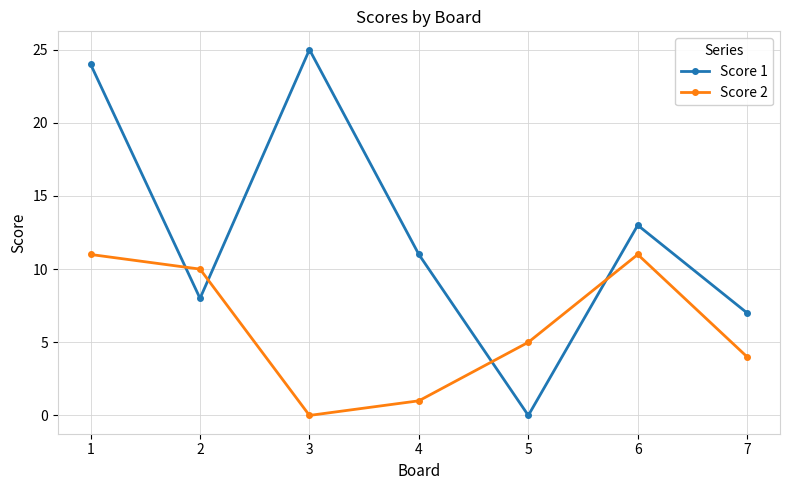

What is the difference between the second highest and second lowest values in the Score 1 series?

17